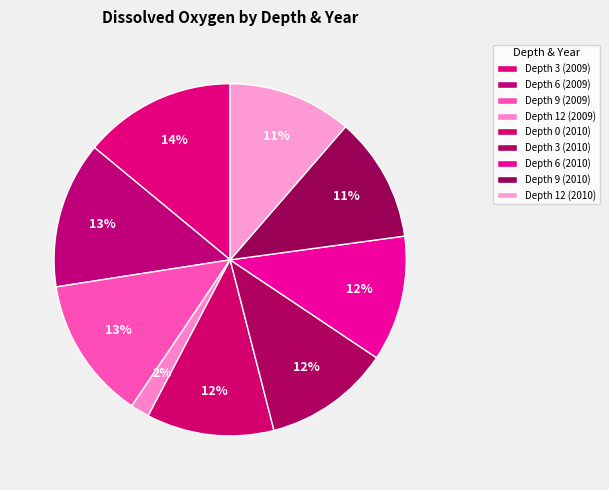

What percentage is NOT represented by Depth 0 (2010)?

88.3%